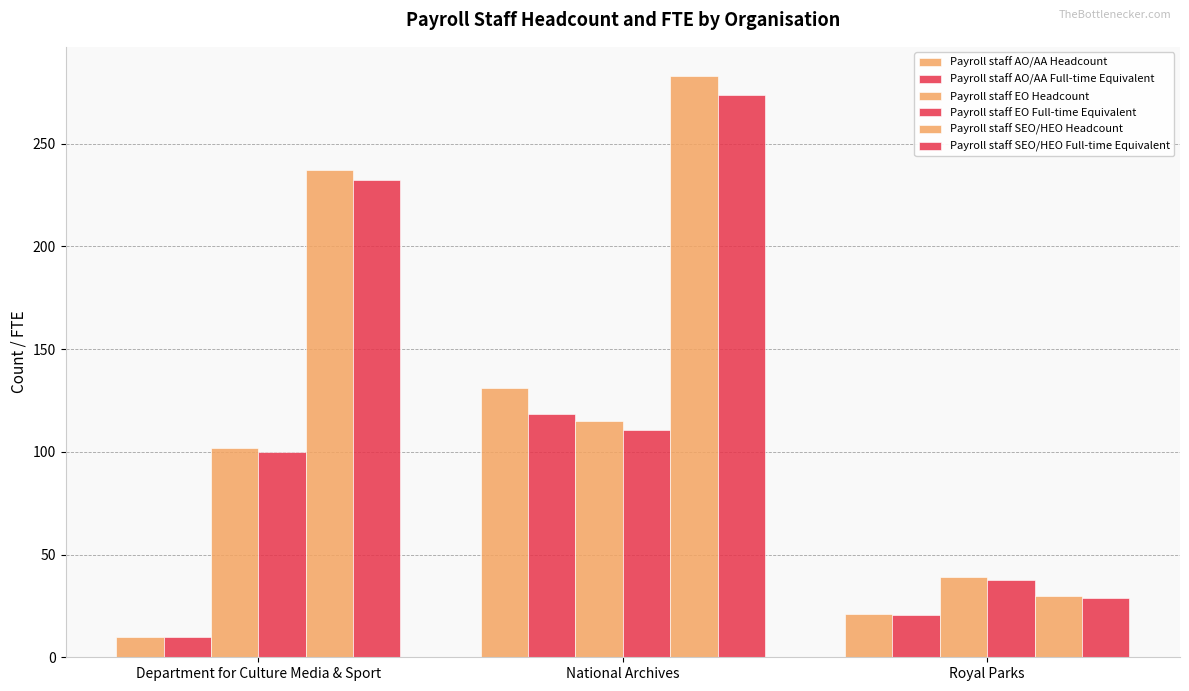

What is the sum of the Payroll staff AO/AA Full-time Equivalent values at National Archives and Department for Culture Media & Sport?

128.2